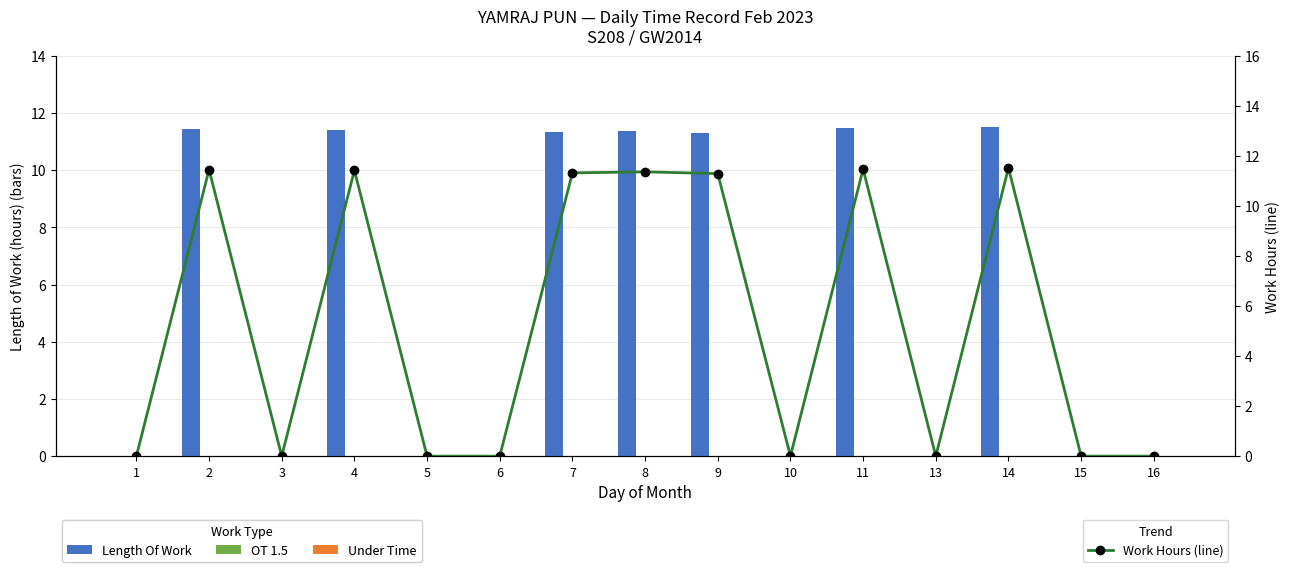

Rank the series at 9 from lowest to highest value.

OT 1.5, Under Time, Length Of Work, Work Hours (line)